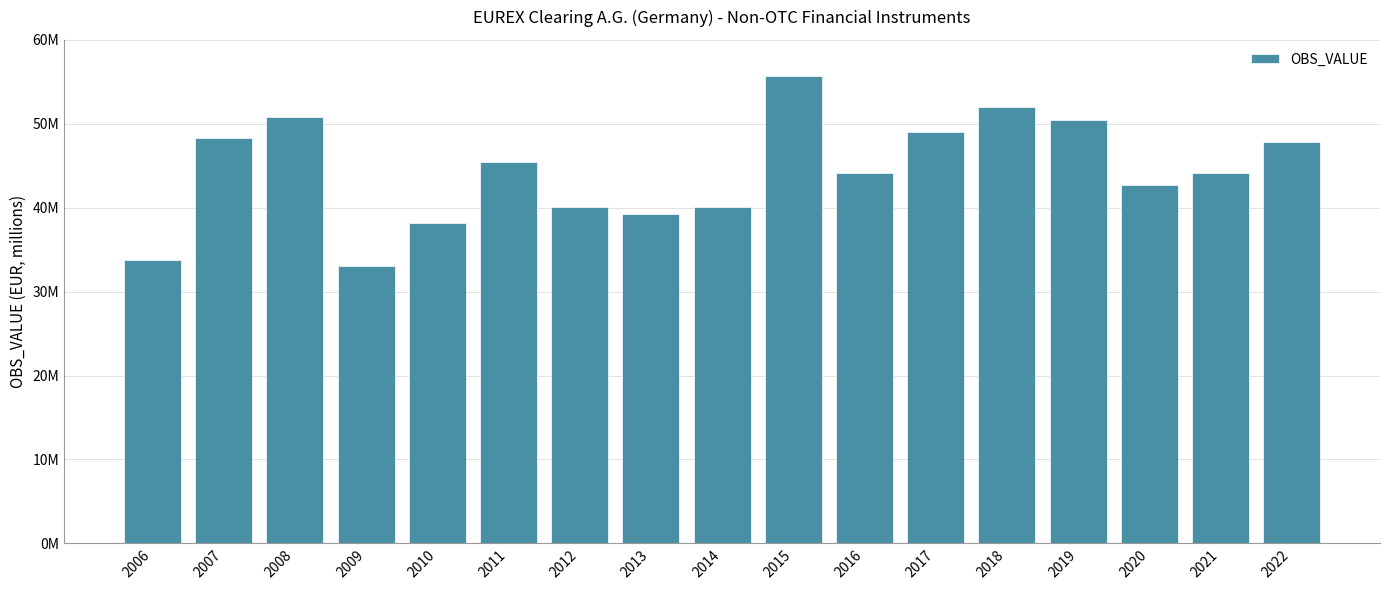

What is the value of the 15th bar from the left?

42663049